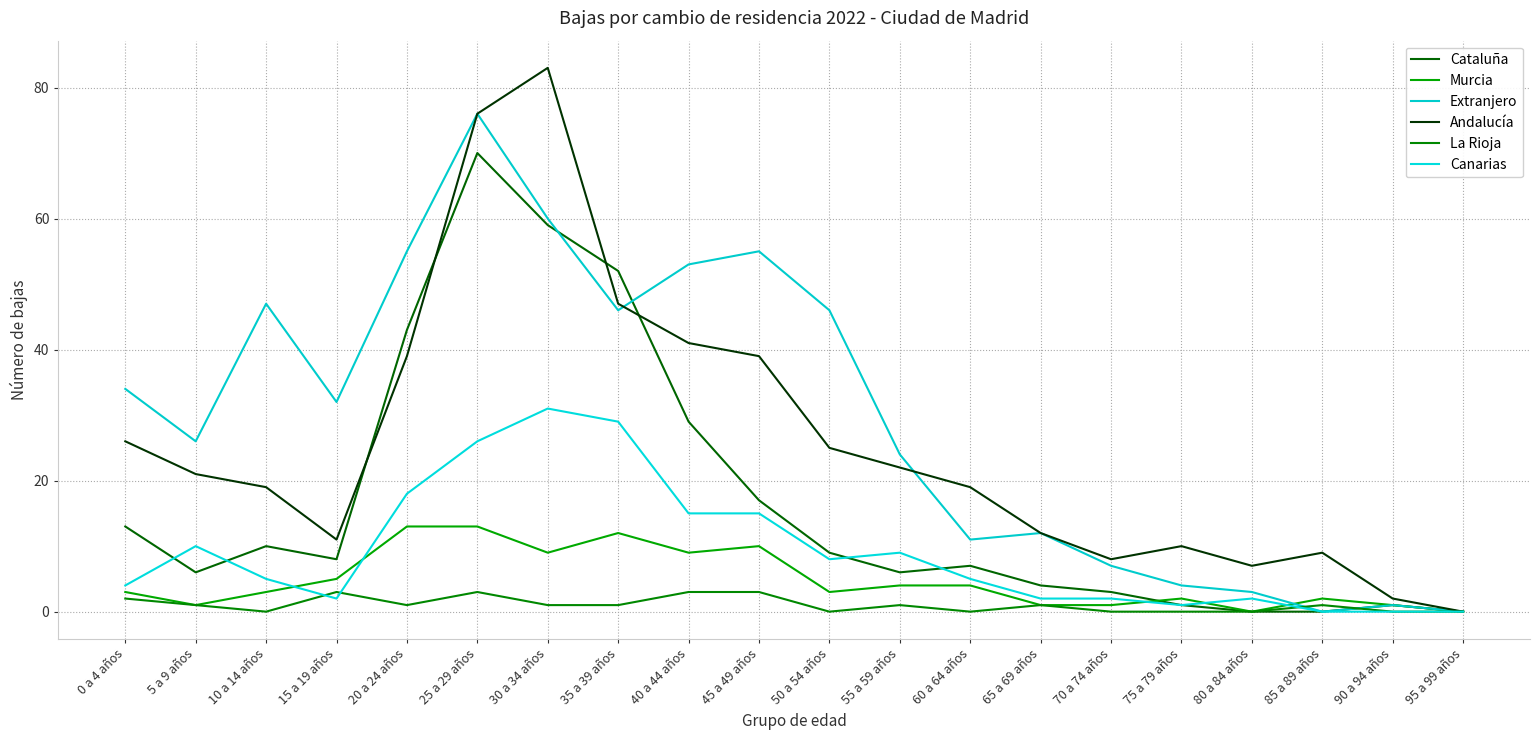

List the series in order of their peak value, lowest first.

La Rioja, Murcia, Canarias, Cataluña, Extranjero, Andalucía